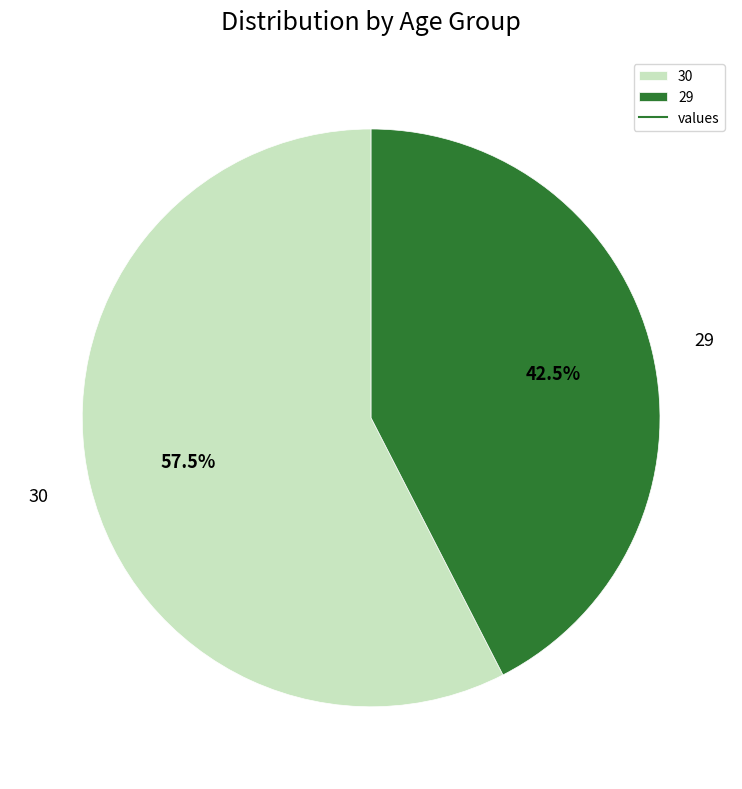

Between 29 and 30, which is larger?

30